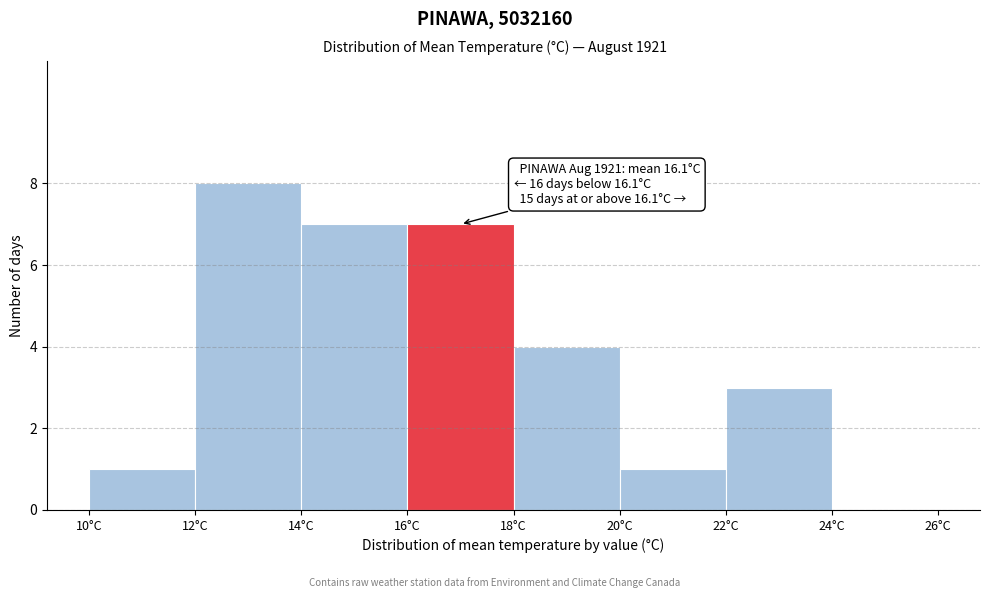

Which range on the x-axis has the tallest bar?

12 to 14